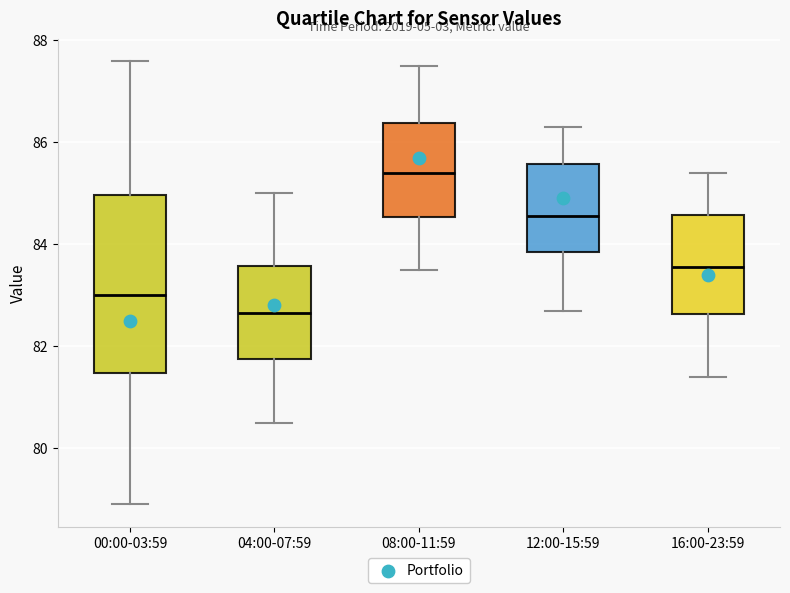

Which box has the highest median line?

08:00-11:59